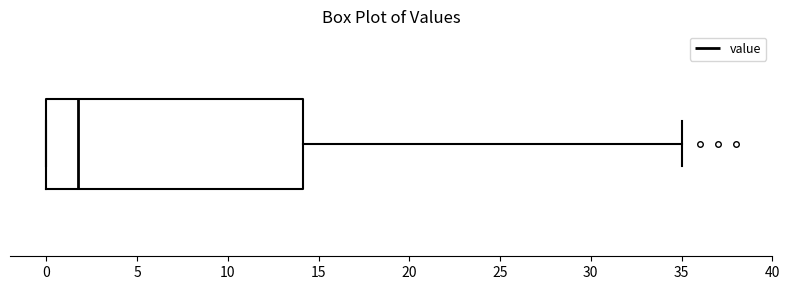

Read this box plot against the x-axis: the position of the median line, the range covered by the box, and the ends of both whiskers. The values are not printed on the chart, so give them approximately, as read against the axis.

median 2, box 0 to 14, whiskers 0 to 35